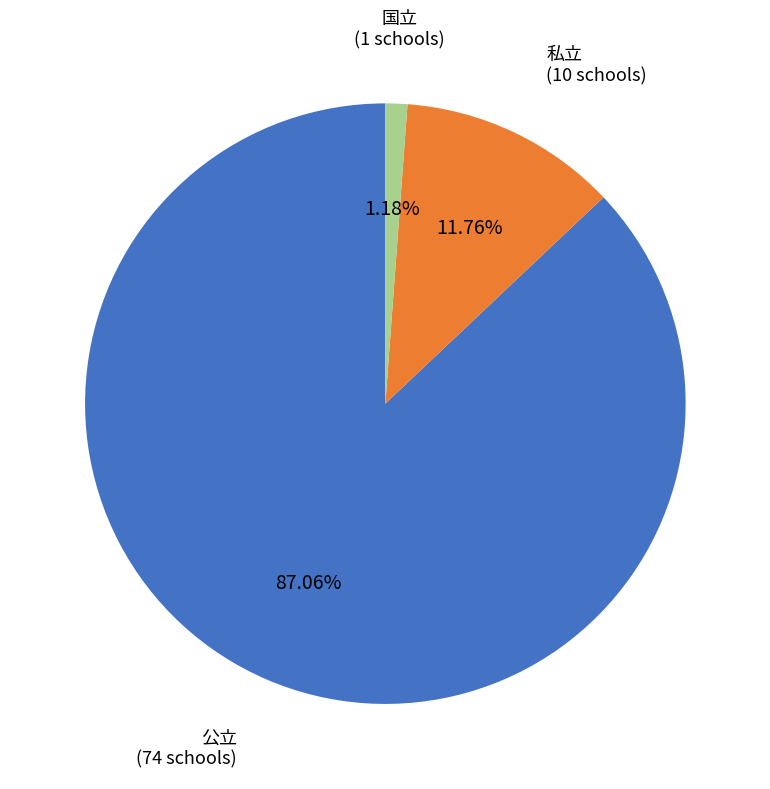

True or false: 公立 accounts for 87% of the total.

True